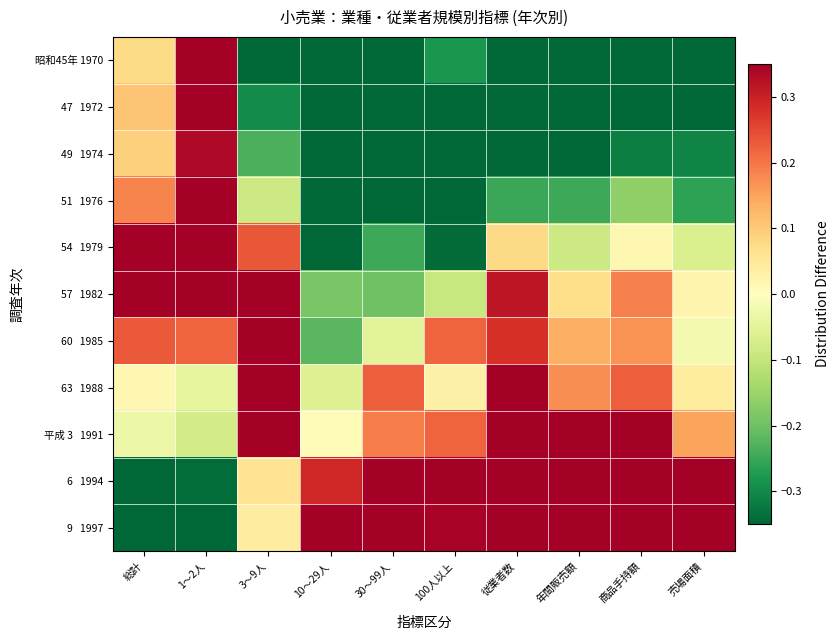

Which series has the widest spread of values?

9 1997